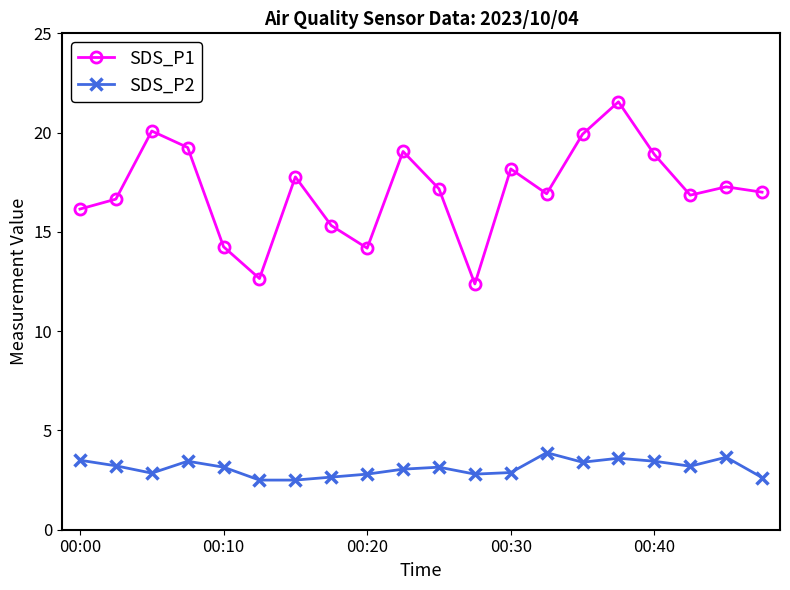

Rank the series by their average value, from highest to lowest.

SDS_P1, SDS_P2